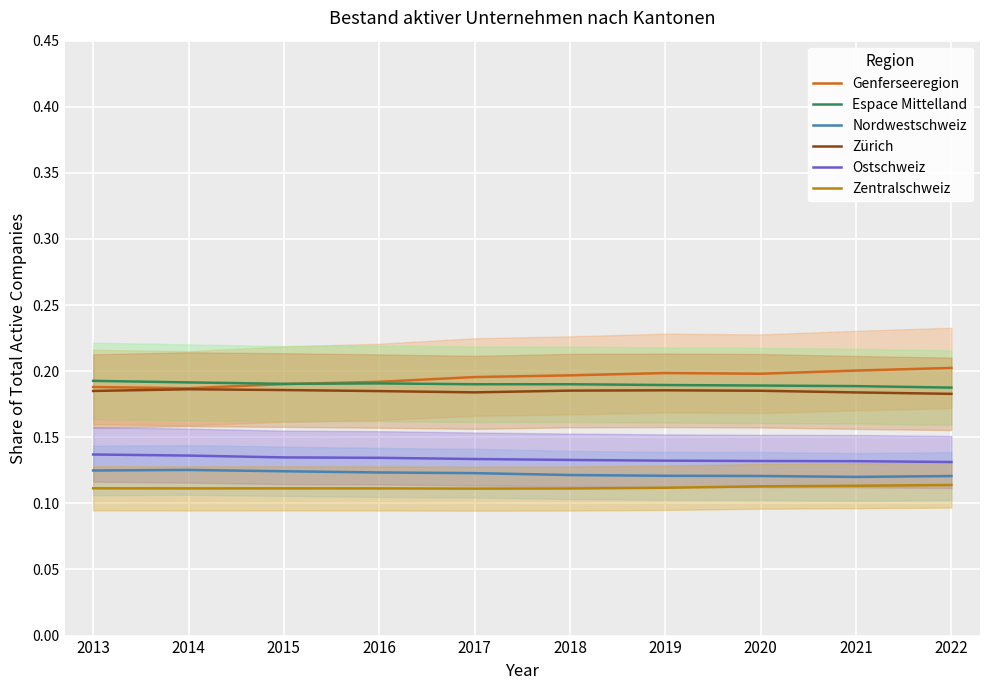

True or false: Espace Mittelland and Zentralschweiz intersect in this chart.

False